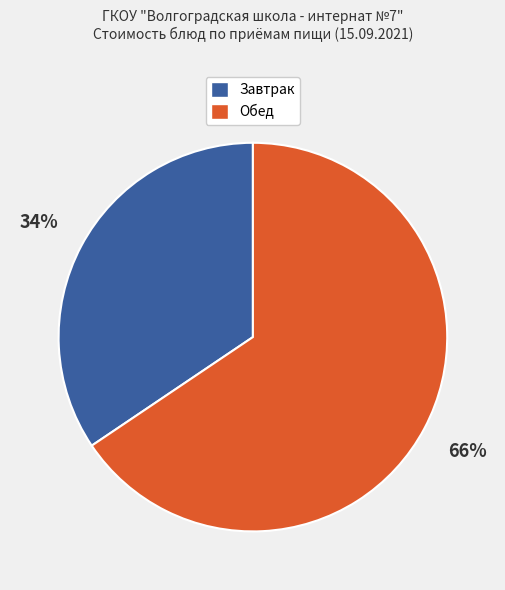

To the nearest percent, what is the average slice percentage?

50%